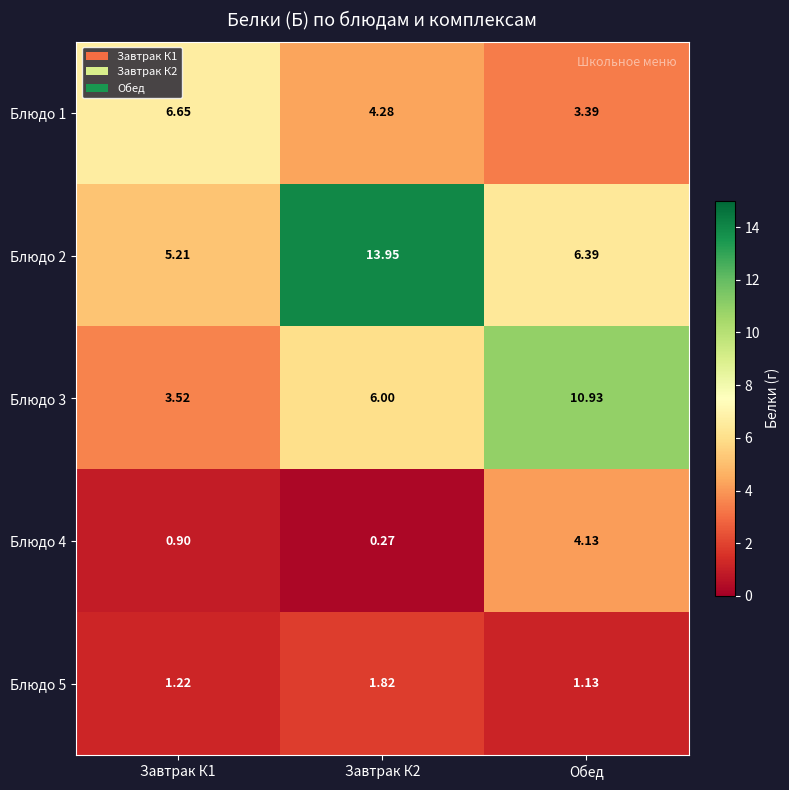

Is the value of Блюдо 2 at Завтрак К2 greater than the value of Блюдо 5 at Завтрак К2?

Yes